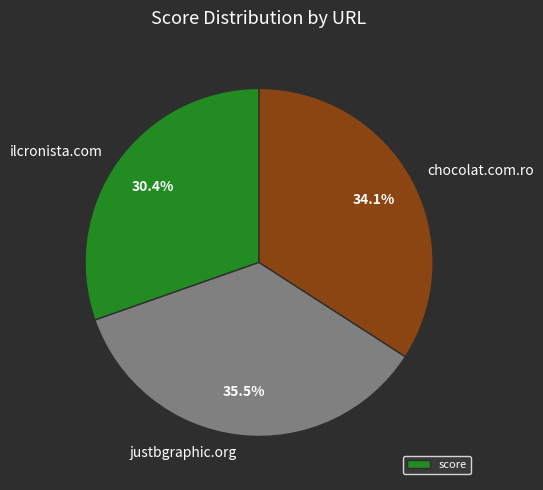

Between justbgraphic.org and chocolat.com.ro, which is larger?

justbgraphic.org